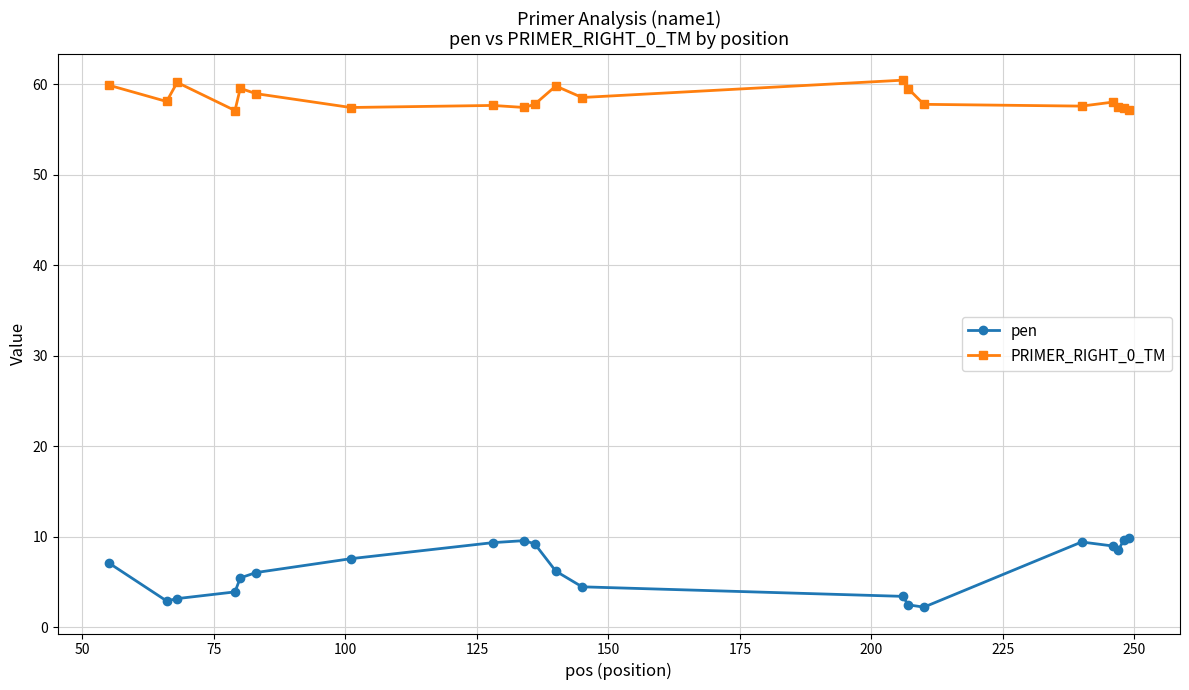

What is the minimum value for PRIMER_RIGHT_0_TM?

57.1